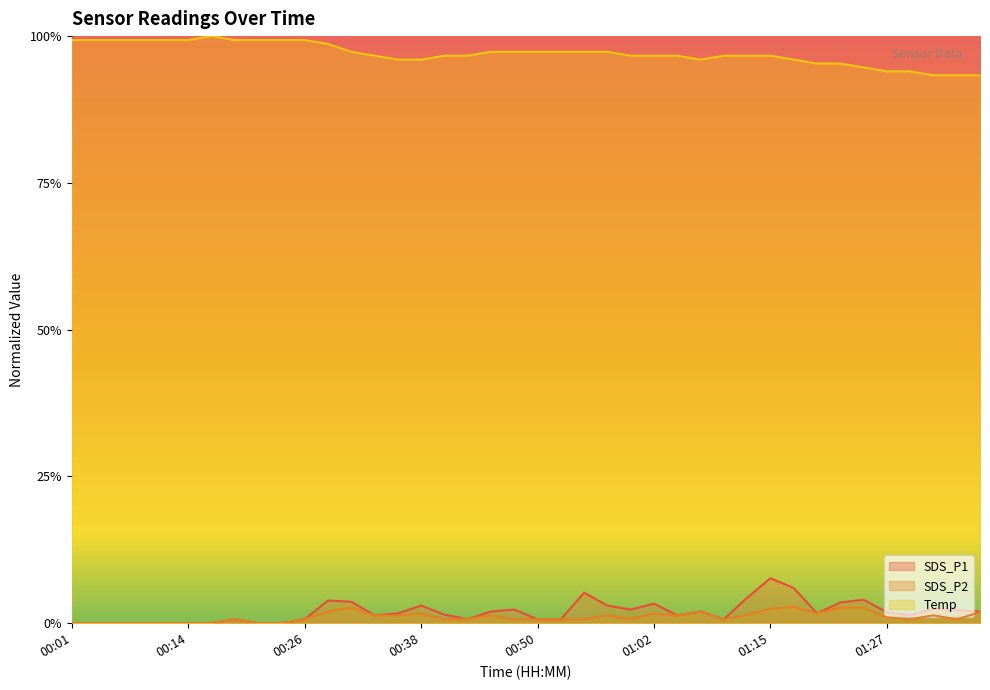

What is the difference between the maximum and second lowest values in the Temp series?

0.1